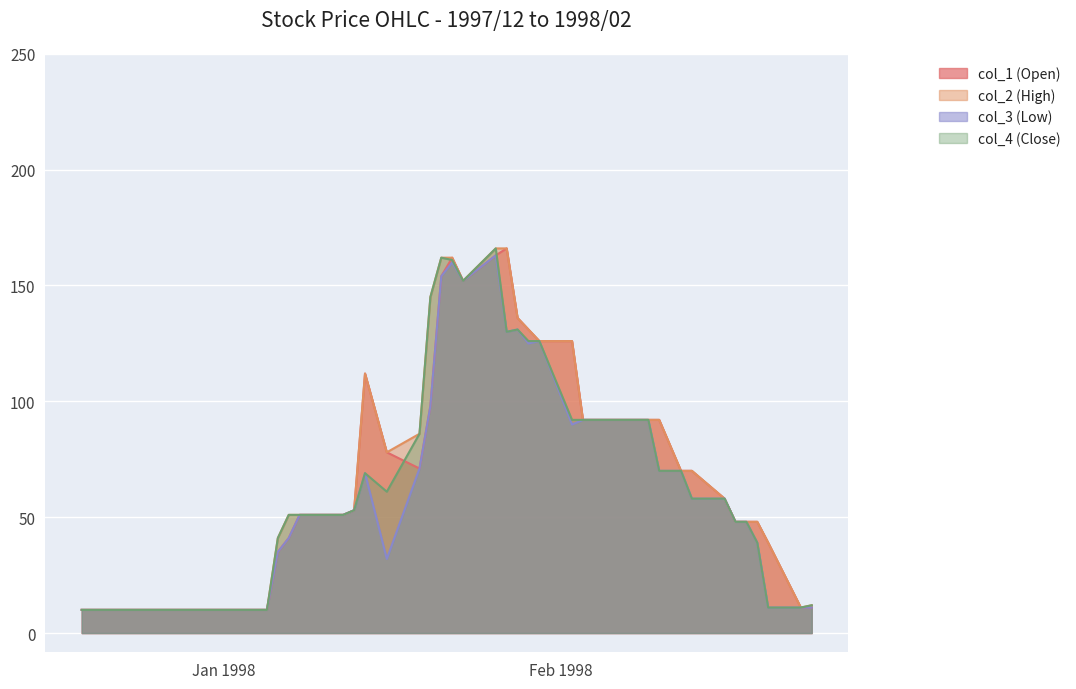

At which label does col_2 reach its minimum?

1997/12/19